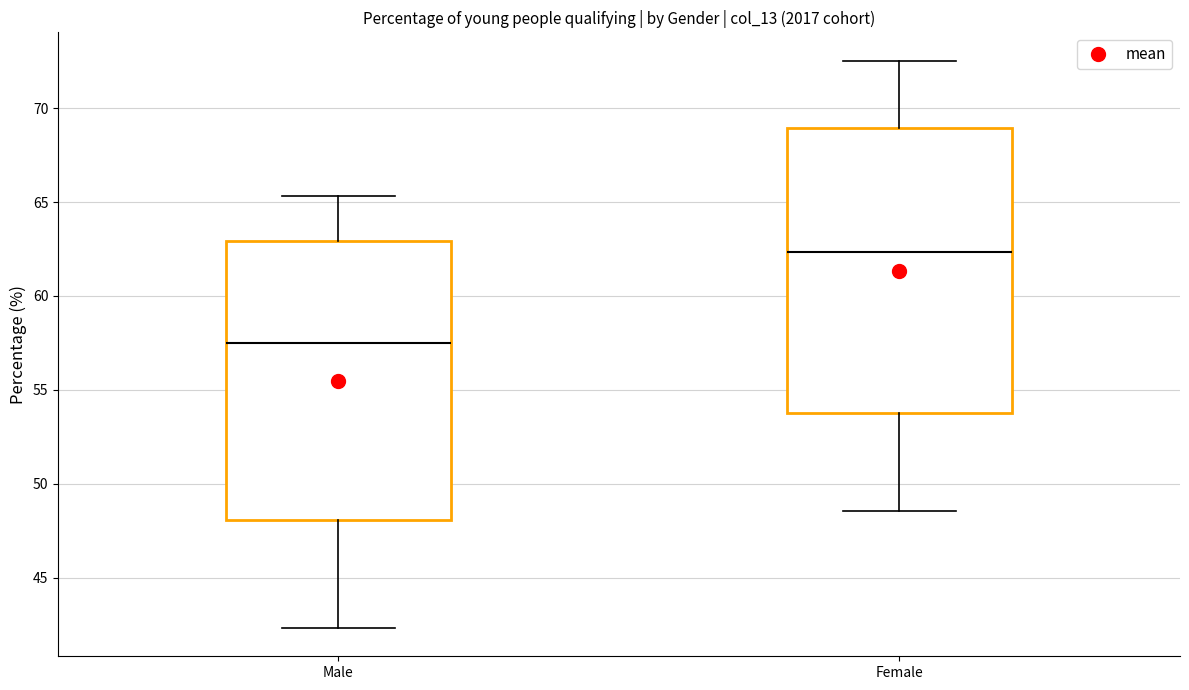

Reading left to right, read every box against the y-axis: the position of its median line, the range the box covers, and the ends of its whiskers. The values are not printed on the chart, so give them approximately, as read against the axis.

Male: median 57.5, box 48.0 to 63.0, whiskers 42.5 to 65.5
Female: median 62.5, box 54.0 to 69.0, whiskers 48.5 to 72.5